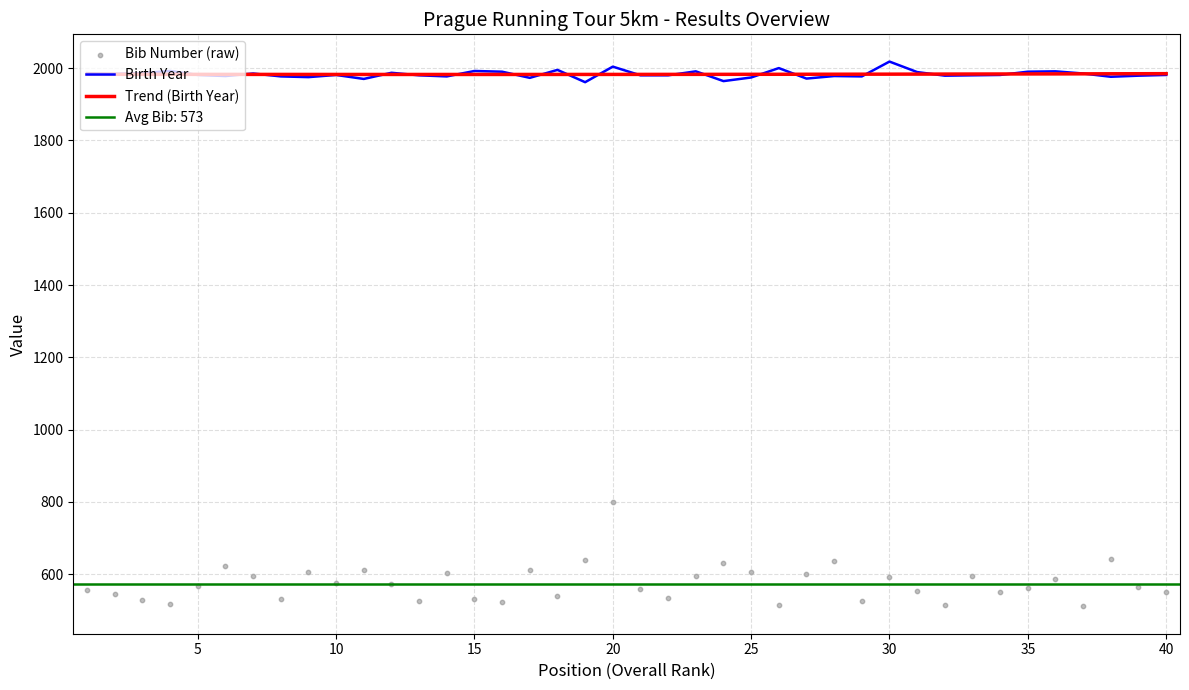

What is the maximum value for Birth Year?

2018.0